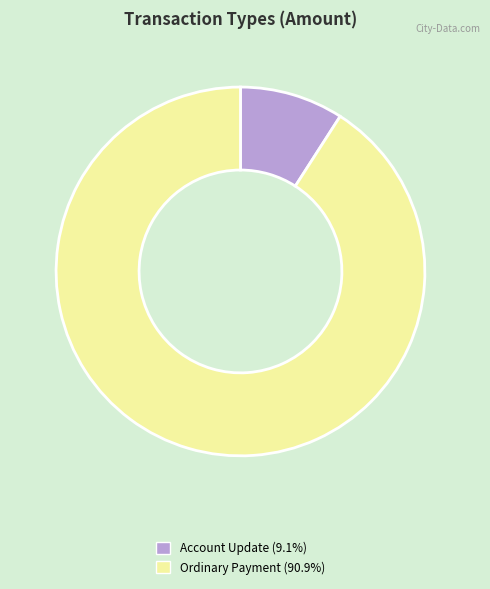

Does any single category account for the majority?

Yes